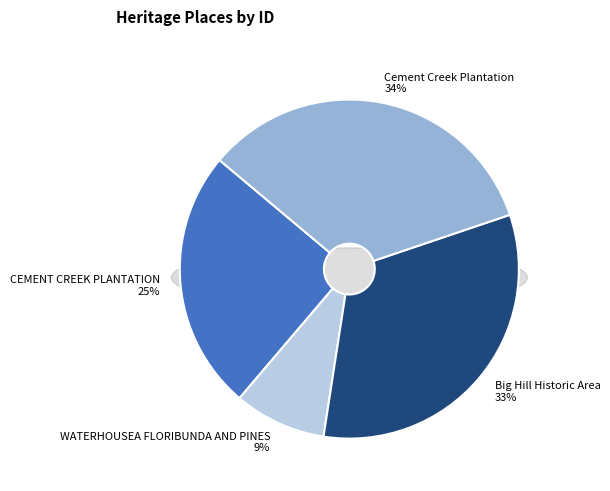

Does any single category account for the majority?

No